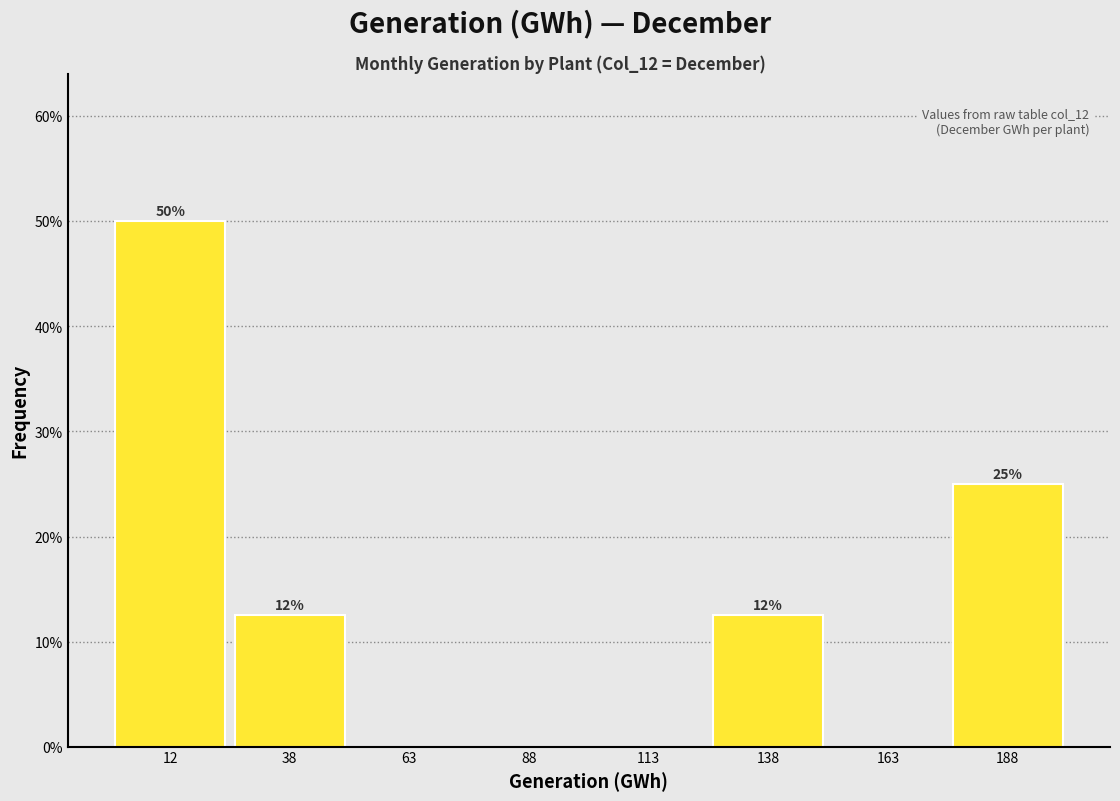

Over which range of the x-axis is the bar tallest?

0 to 25